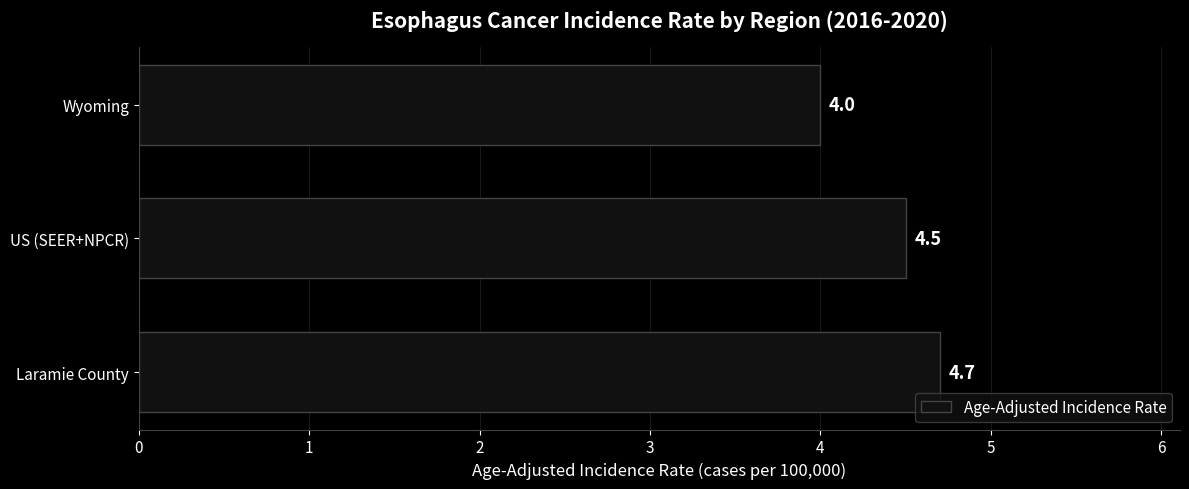

List the labels in order of value, smallest first.

Wyoming, US (SEER+NPCR), Laramie County